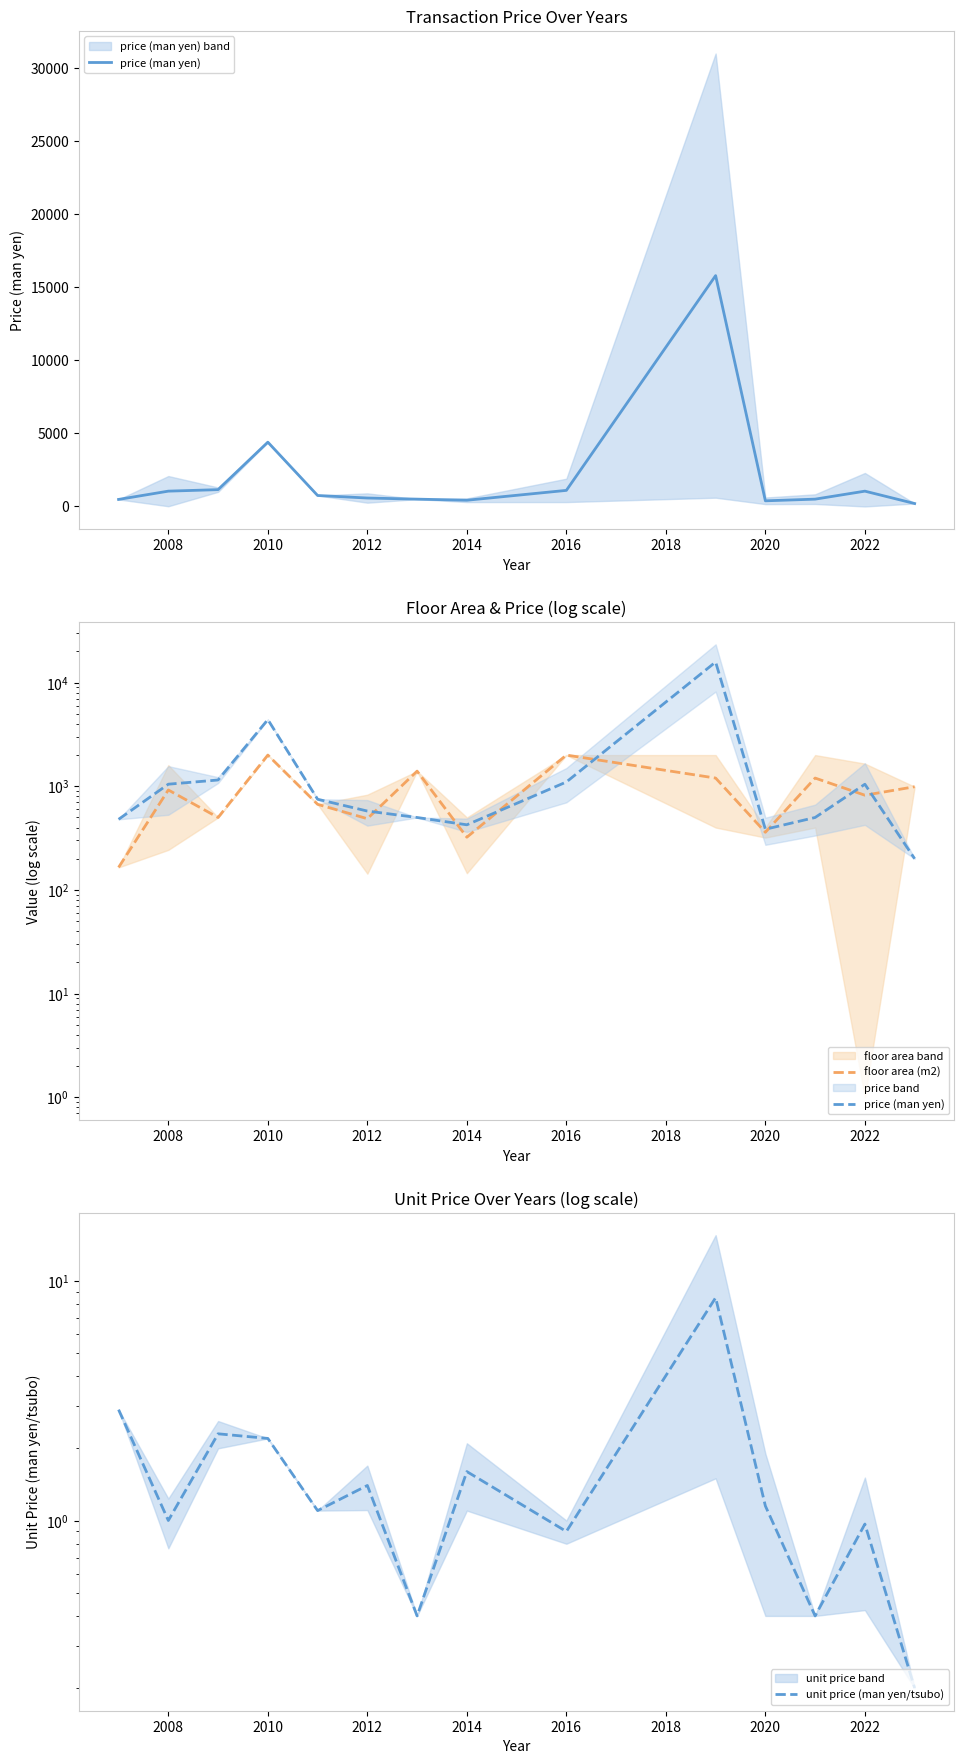

The value of floor area (m2) at 2020 is 322.5. True or false?

True